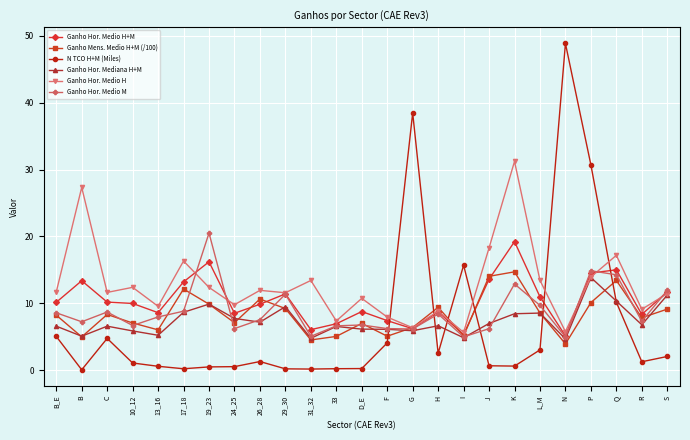

Where do N TCO H+M (Miles) and Ganho Hor. Medio M first cross each other?

F and G